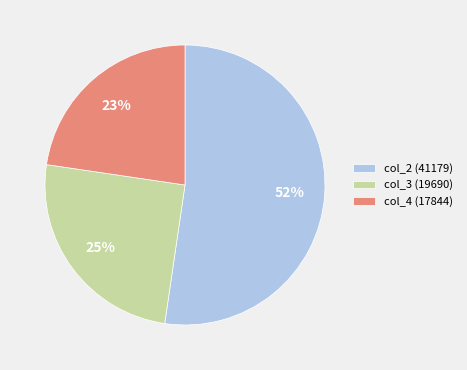

To the nearest percent, what is the difference between the col_4 (17844) and col_3 (19690) slice percentages?

2%